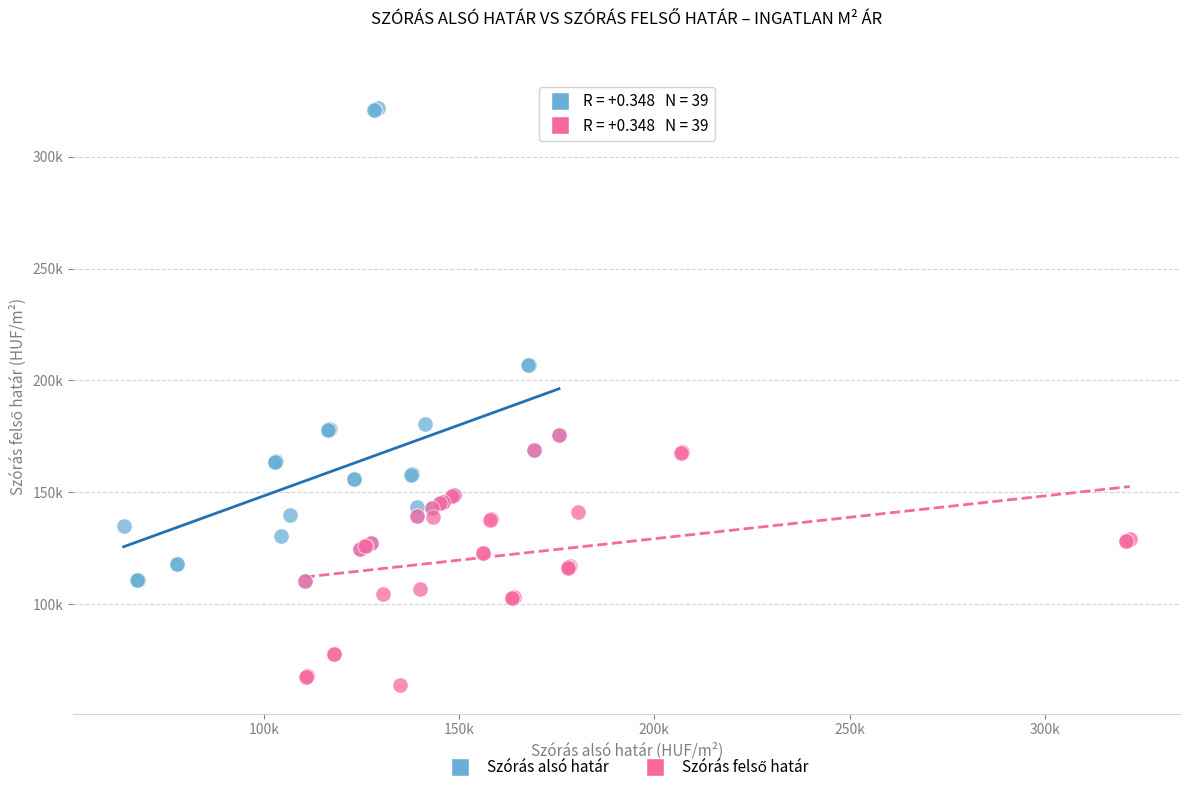

Which series contains the highest Y value?

Szórás alsó határ